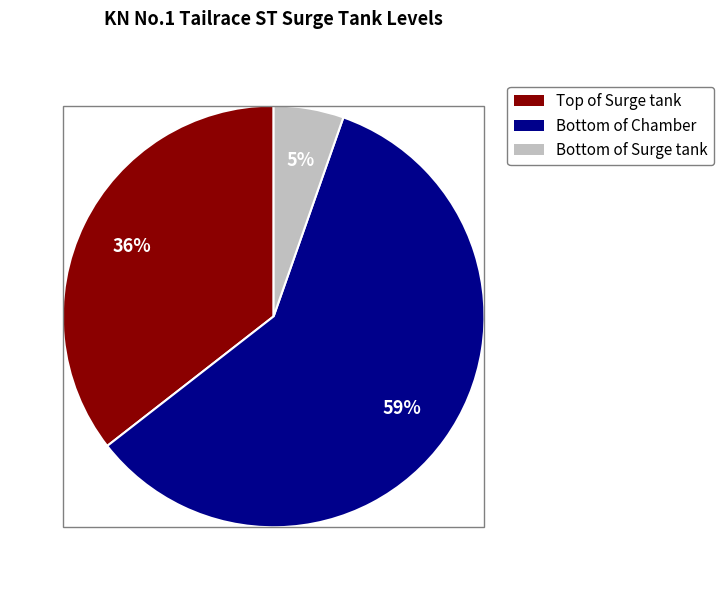

Count the number of slices in the pie.

3